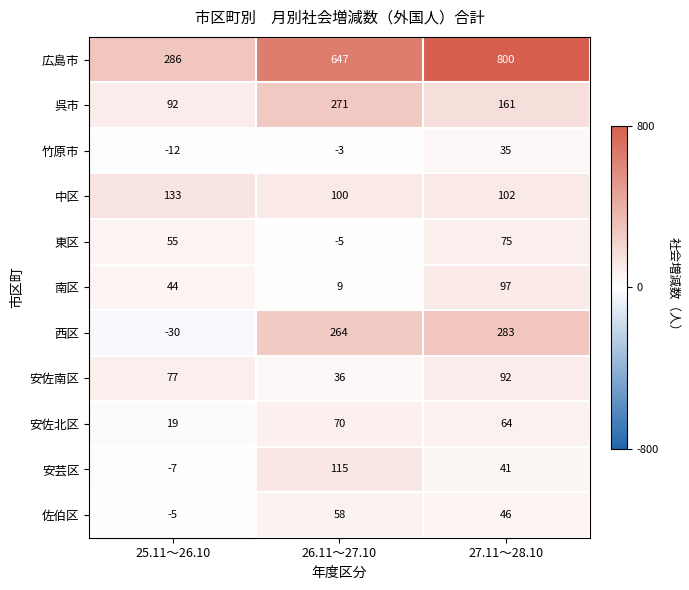

Read the 南区 value at 25.11～26.10, to the nearest 10.

40